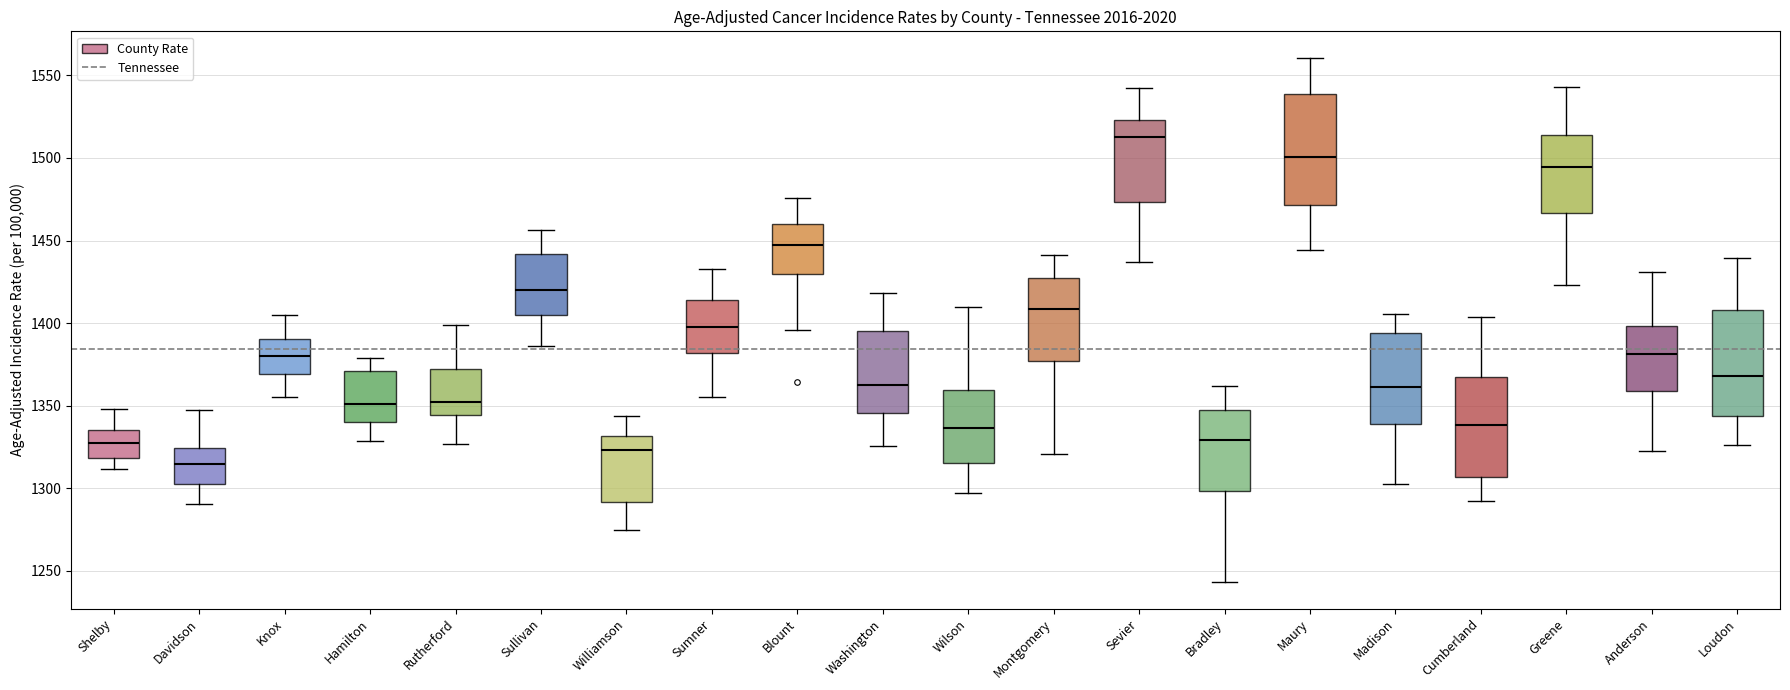

Which box has the highest median line?

Sevier